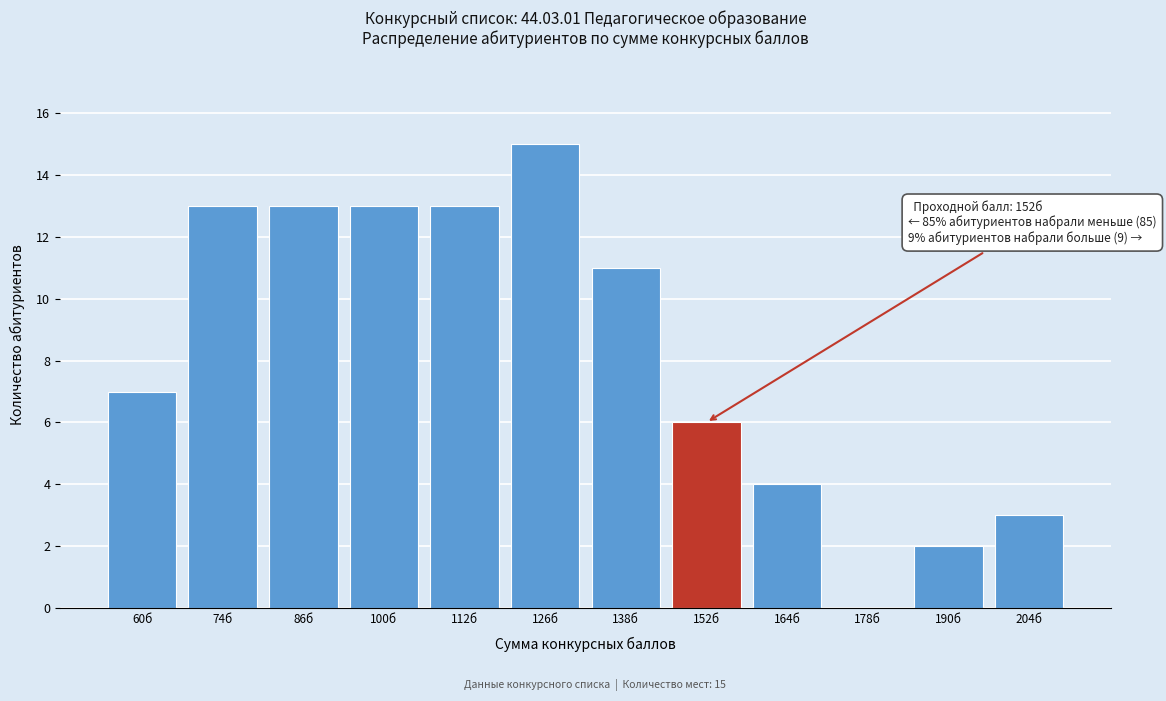

Reading left to right, what are all the values shown in this chart?

60б=7	74б=13	86б=13	100б=13	112б=13	126б=15	138б=11	152б=6	164б=4	178б=0	190б=2	204б=3